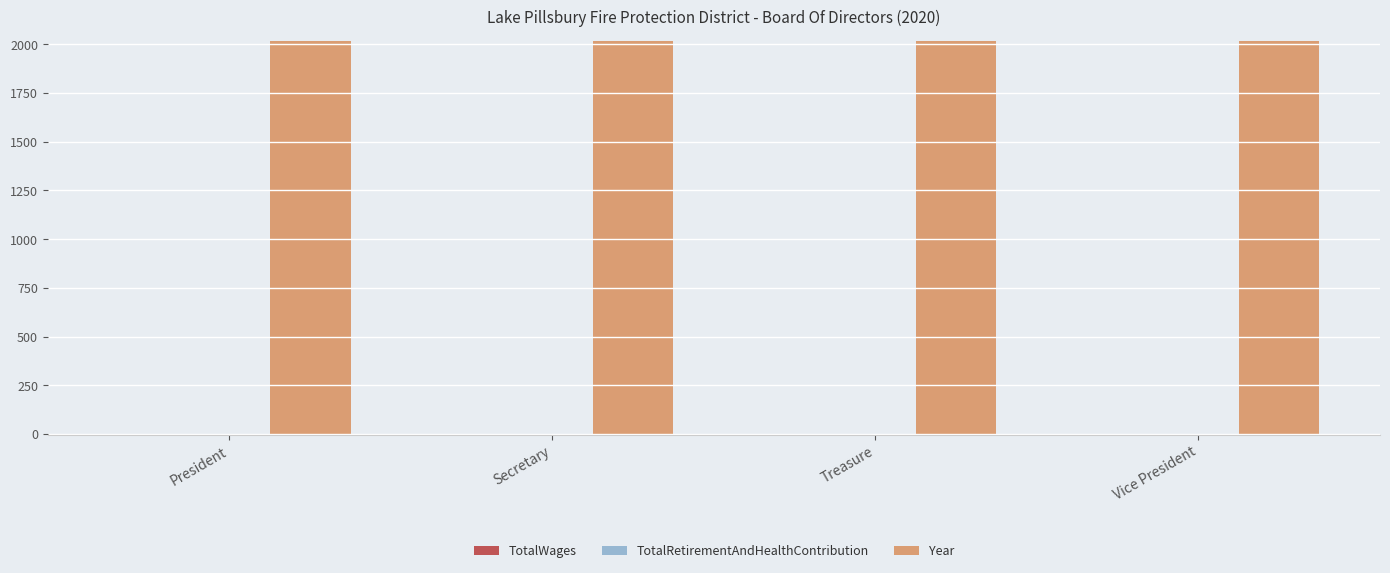

List the series in order of their peak value, highest first.

Year, TotalWages, TotalRetirementAndHealthContribution